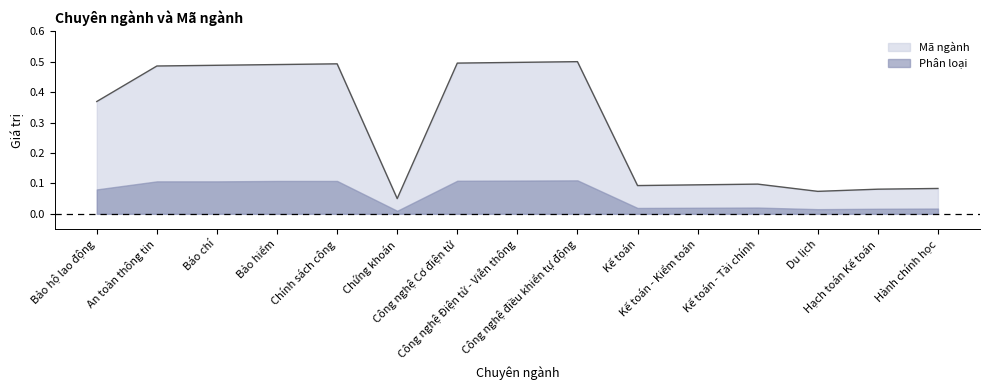

What is the sum of the values at Kế toán - Tài chính and Chính sách công?

0.6